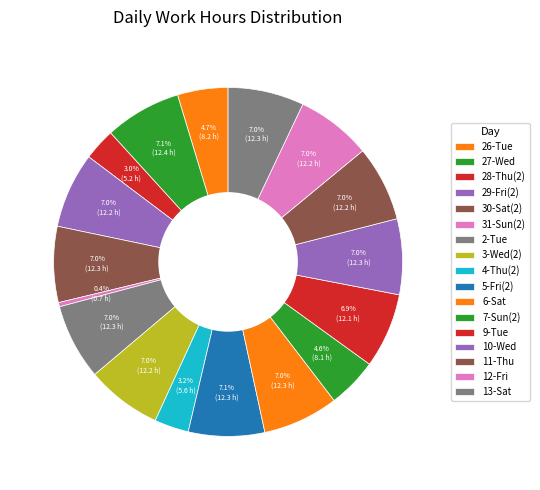

Combined, what portion of the pie is 13-Sat and 12-Fri?

14.0%